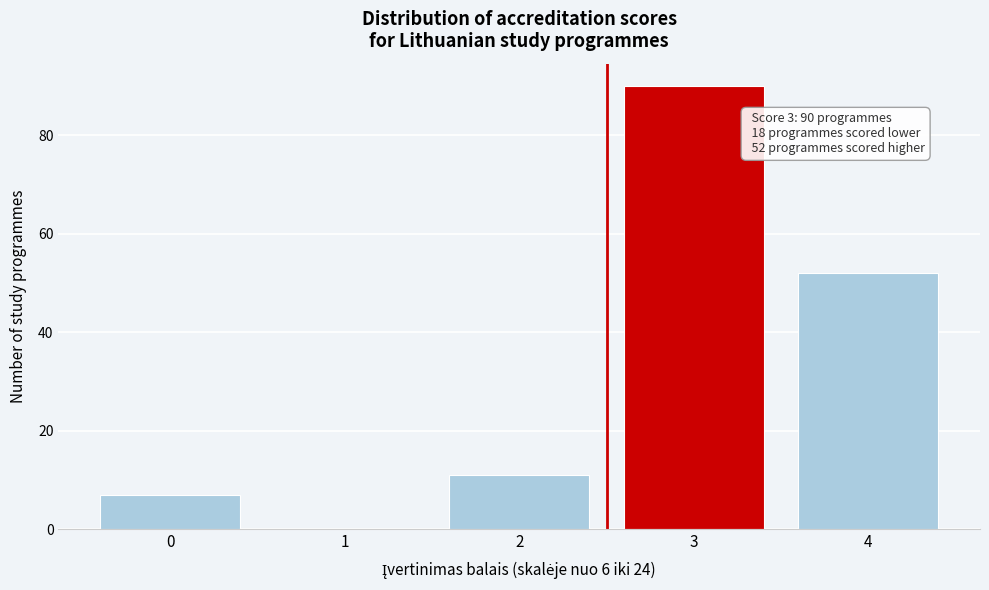

Which range on the x-axis has the tallest bar?

2.5 to 3.5